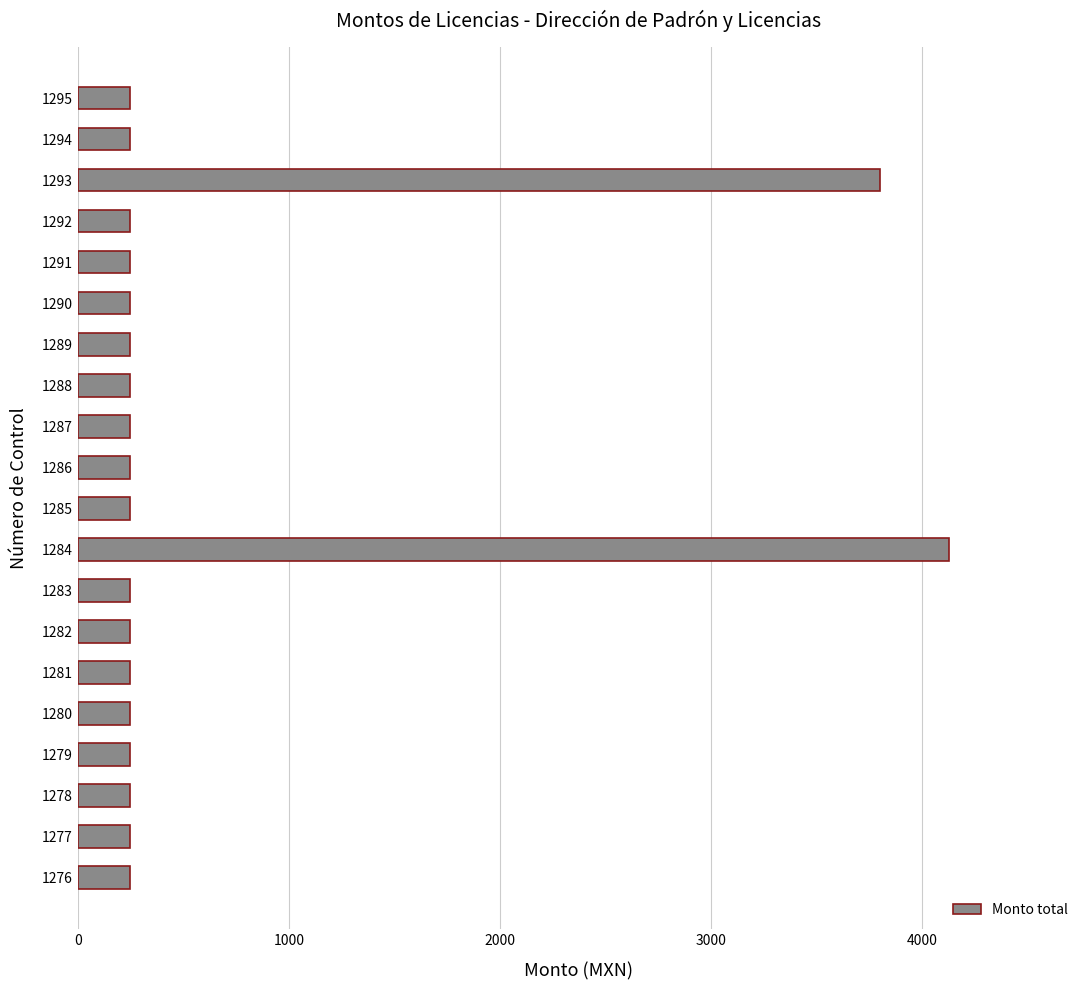

Which category has the highest value across all series?

1284